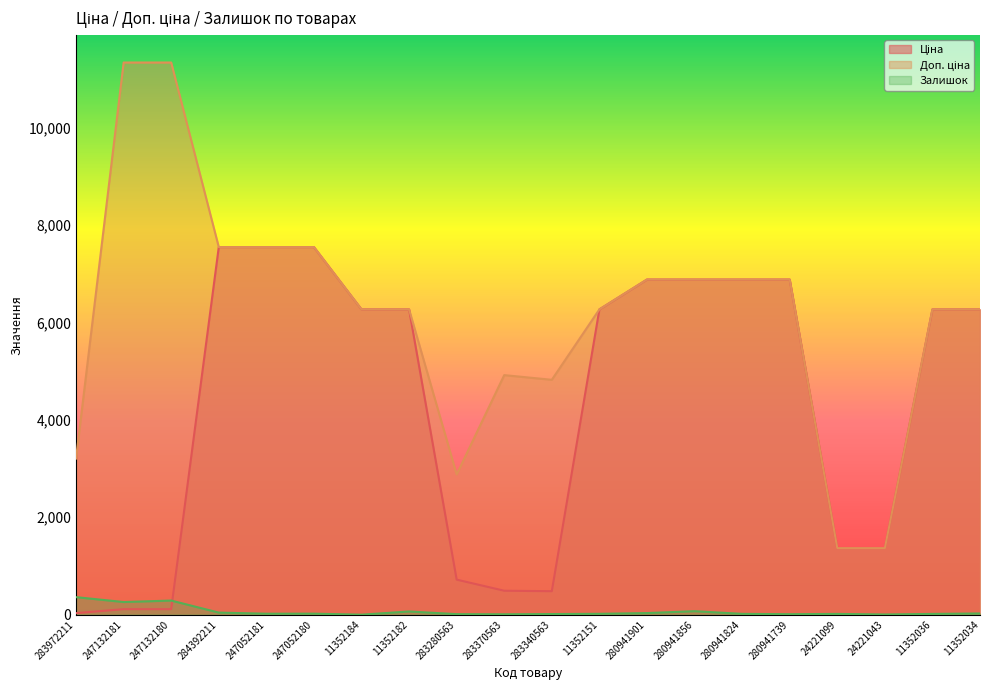

Reading left to right, what are all the values shown in this chart?

Ціна: 32.0	113.3	113.3	7545.9	7545.9	7545.9	6266.7	6266.7	719.6	491.7	482.1	6266.7	6879.5	6879.5	6879.5	6879.5	1366.3	1366.3	6266.7	6266.7
Доп. ціна: 3205.0	11334.0	11334.0	7545.9	7545.9	7545.9	6266.7	6266.7	2878.5	4917.4	4821.4	6266.7	6879.5	6879.5	6879.5	6879.5	1366.0	1366.0	6266.7	6266.7
Залишок: 360.0	260.0	290.0	43.0	20.0	21.0	0.0	66.0	11.0	8.0	13.0	18.0	33.0	72.0	17.0	10.0	16.0	4.0	16.0	25.0